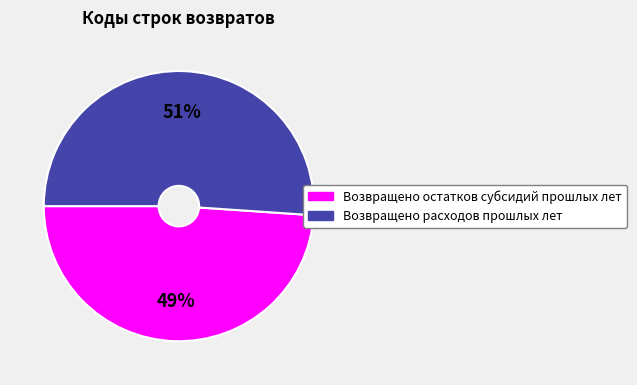

Approximately how many times larger is the value at Возвращено остатков субсидий прошлых лет compared to Возвращено расходов прошлых лет?

1.0